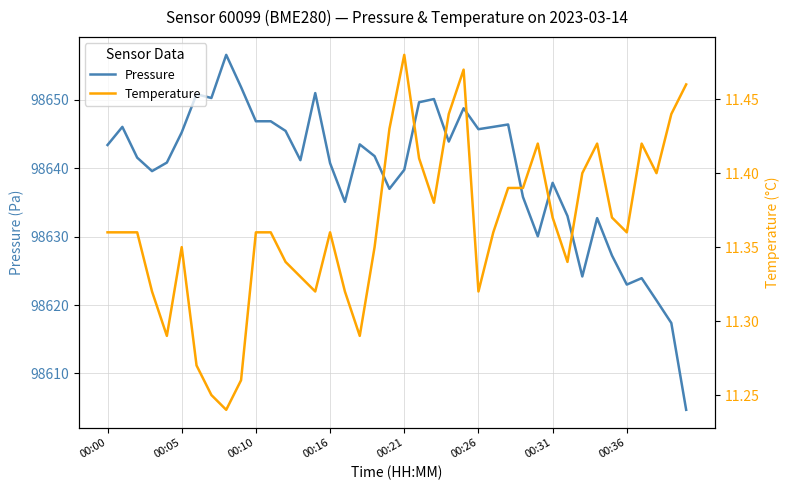

What is the minimum value for Pressure?

98604.7